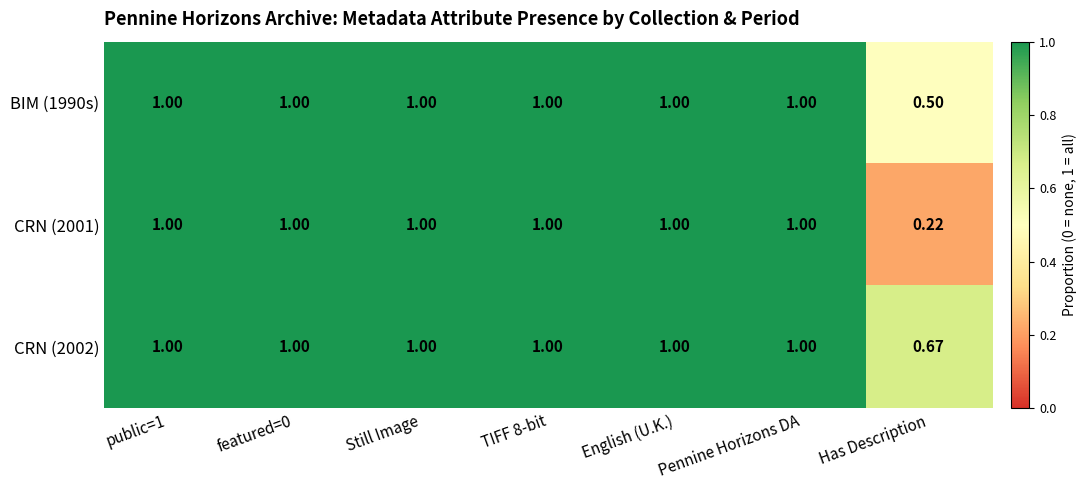

Which series has the largest total across all categories?

CRN (2002)